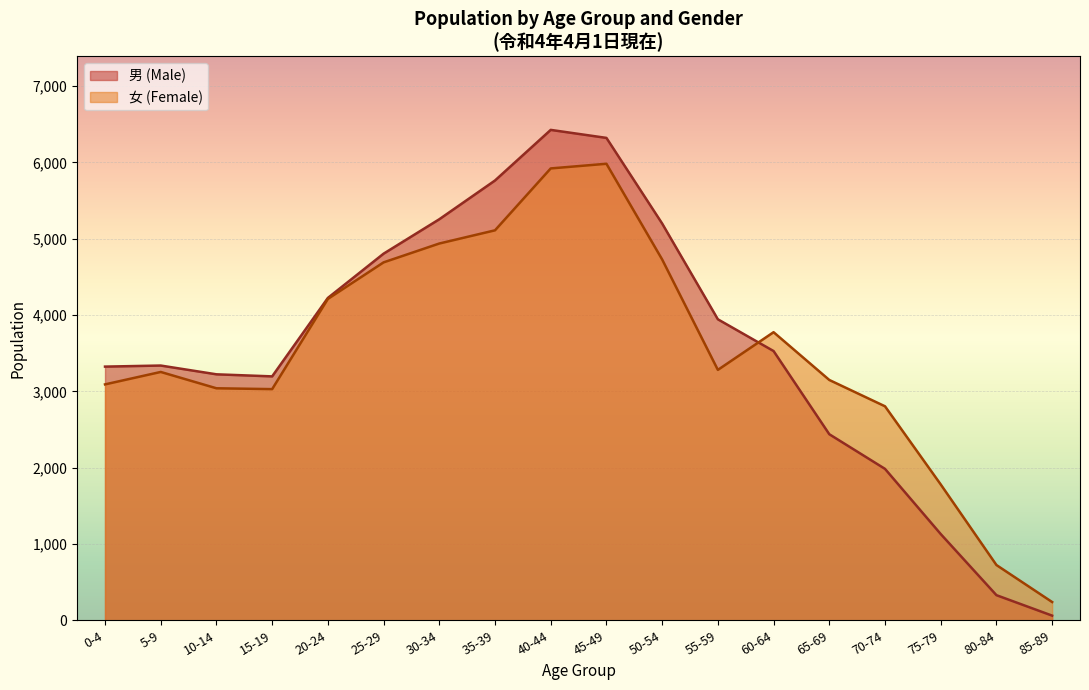

Is it true that 男 (Male) equals 3528 at 60-64?

True